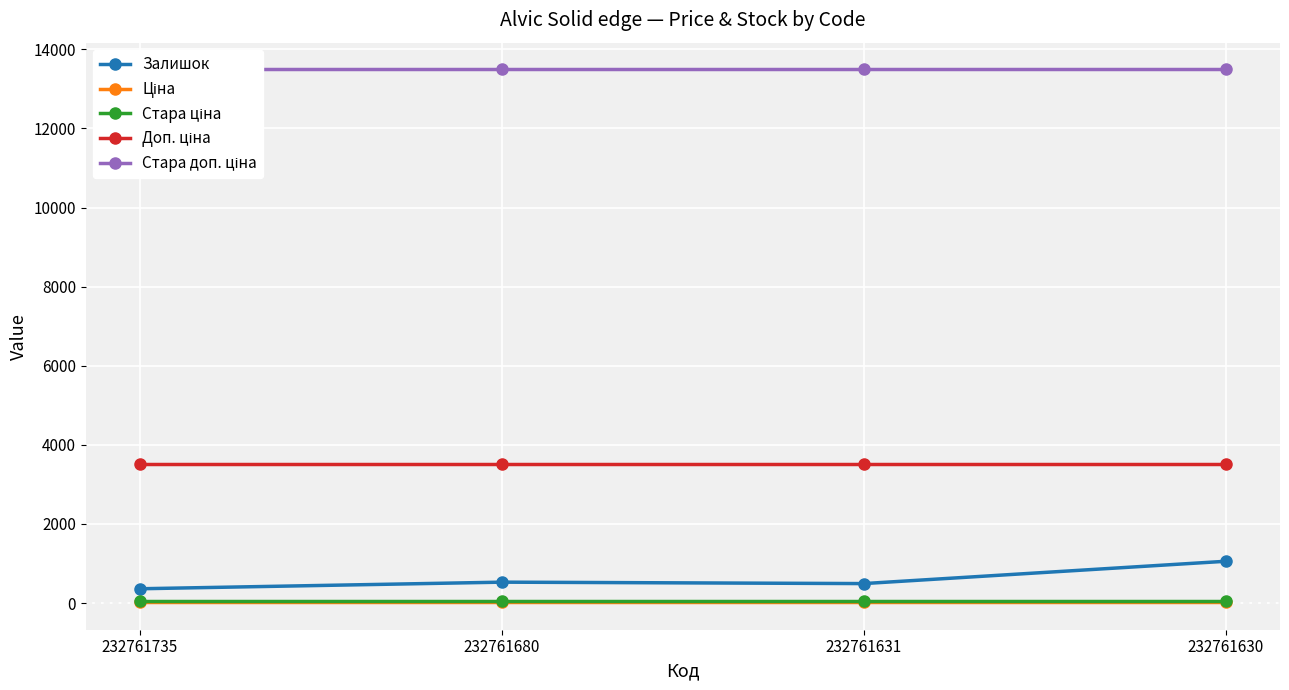

At how many categories does at least one series exceed 8618?

4